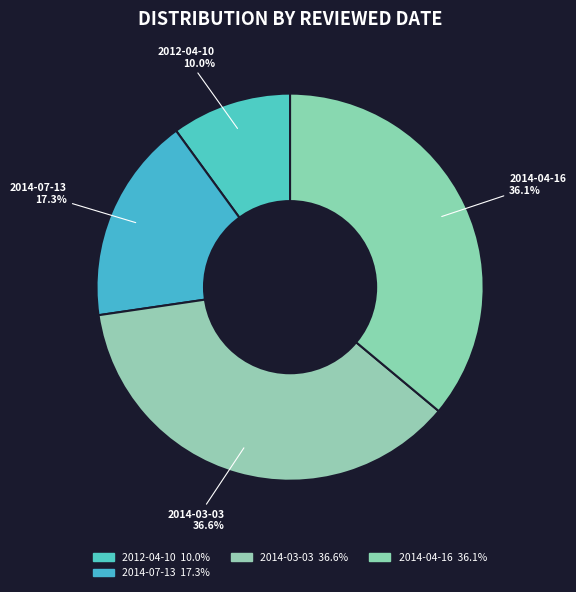

What is the largest slice in the pie chart?

2014-03-03